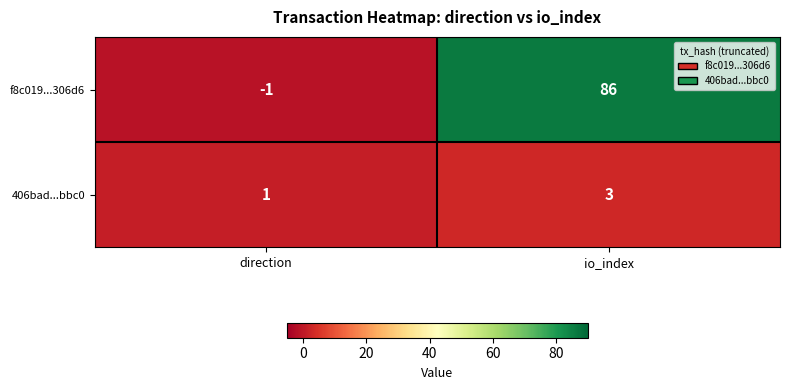

Between direction and io_index, which series saw the biggest shift?

f8c019...306d6